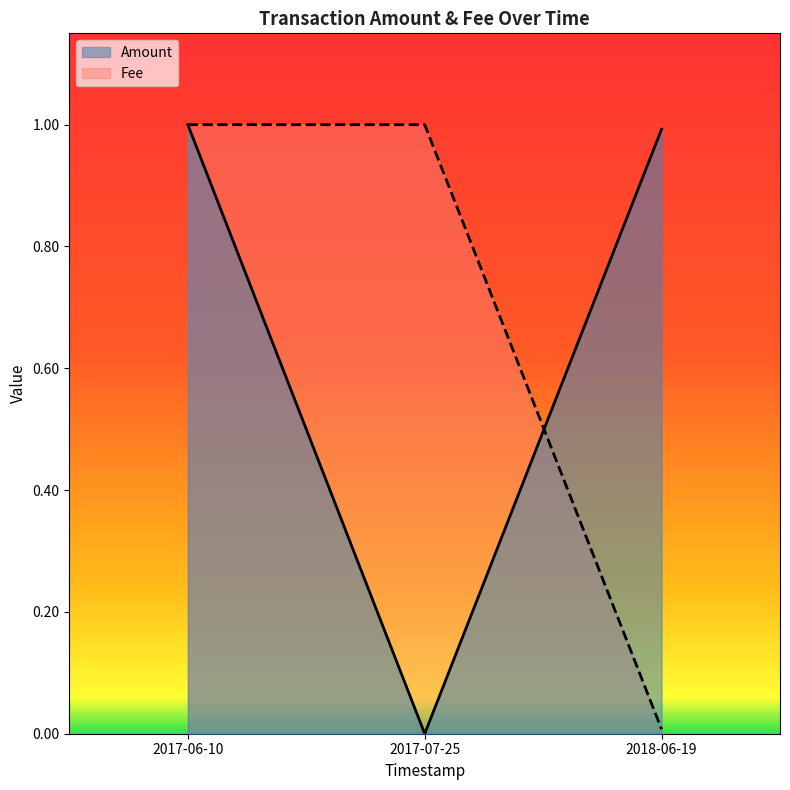

How many series are shown in this chart?

2